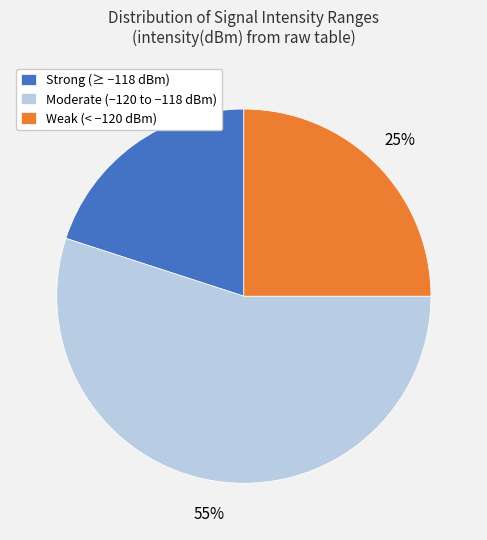

To the nearest percent, what is the average slice percentage?

33%